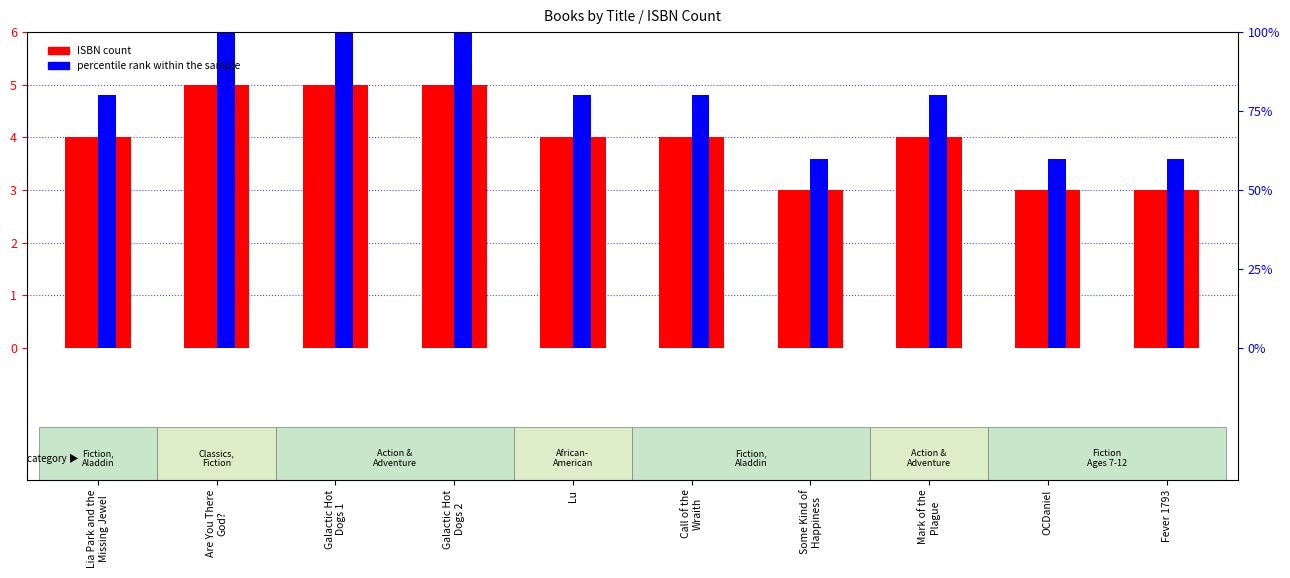

Reading left to right, extract all data points from this chart.

ISBN count: 4.0	5.0	5.0	5.0	4.0	4.0	3.0	4.0	3.0	3.0
percentile rank within the sample: 4.8	6.0	6.0	6.0	4.8	4.8	3.6	4.8	3.6	3.6